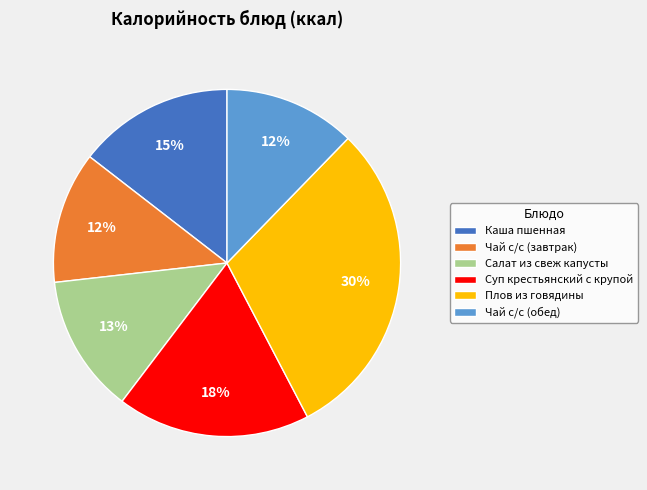

To the nearest percent, what is the combined percentage of Чай с/с (завтрак) and Каша пшенная?

27%